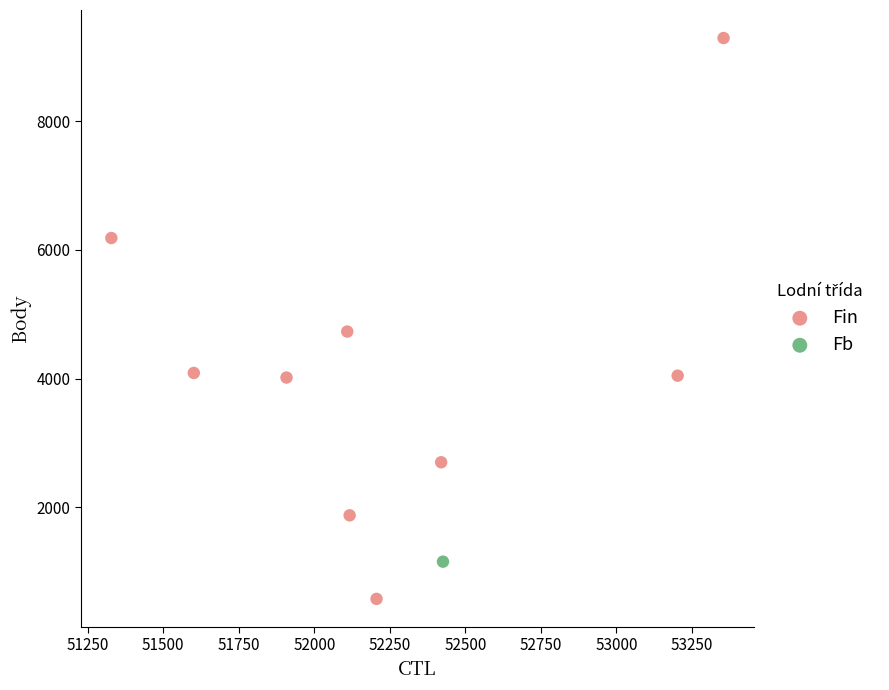

What are all the series names shown in the legend?

Fin, Fb